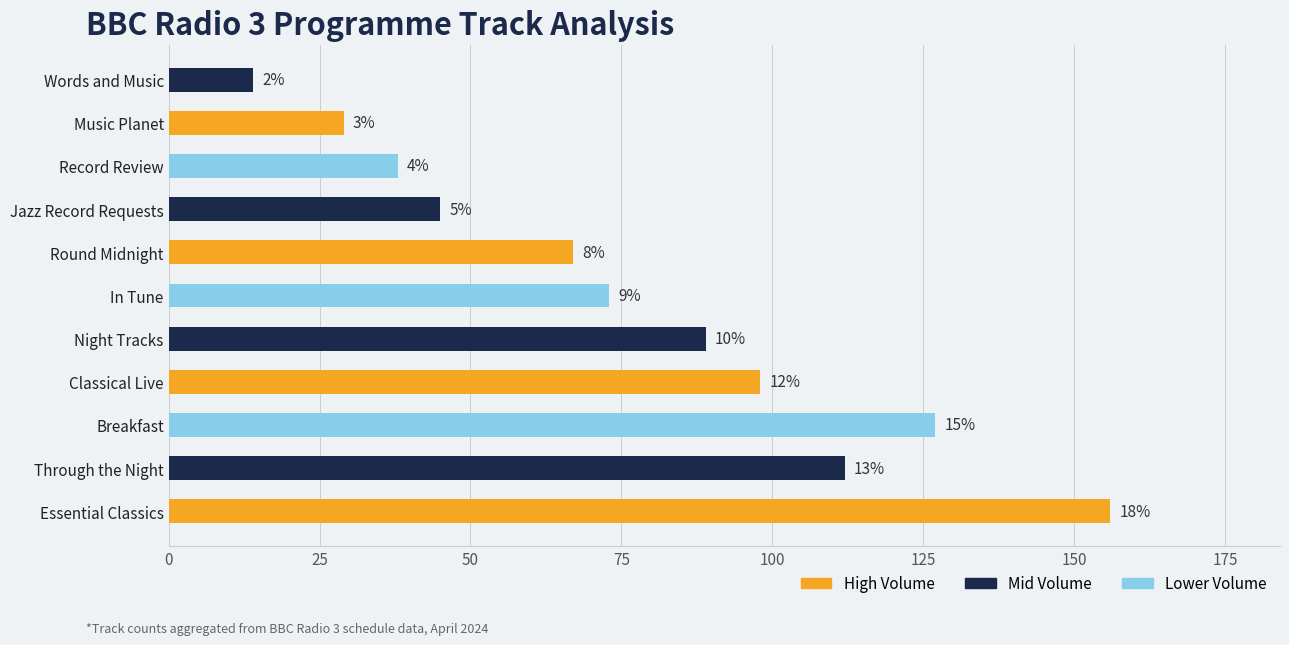

Reading right to left, what are all the values shown in this chart?

Words and Music=14	Round Midnight=67	Music Planet=29	Record Review=38	Jazz Record Requests=45	In Tune=73	Through the Night=112	Classical Live=98	Essential Classics=156	Night Tracks=89	Breakfast=127